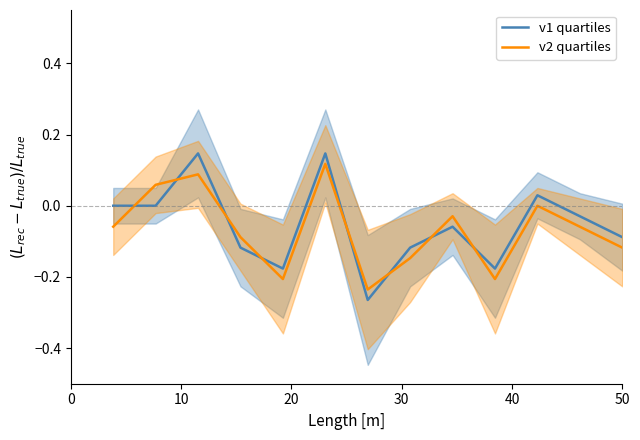

What is the difference between the second highest and minimum values in the v1 quartiles series?

0.4